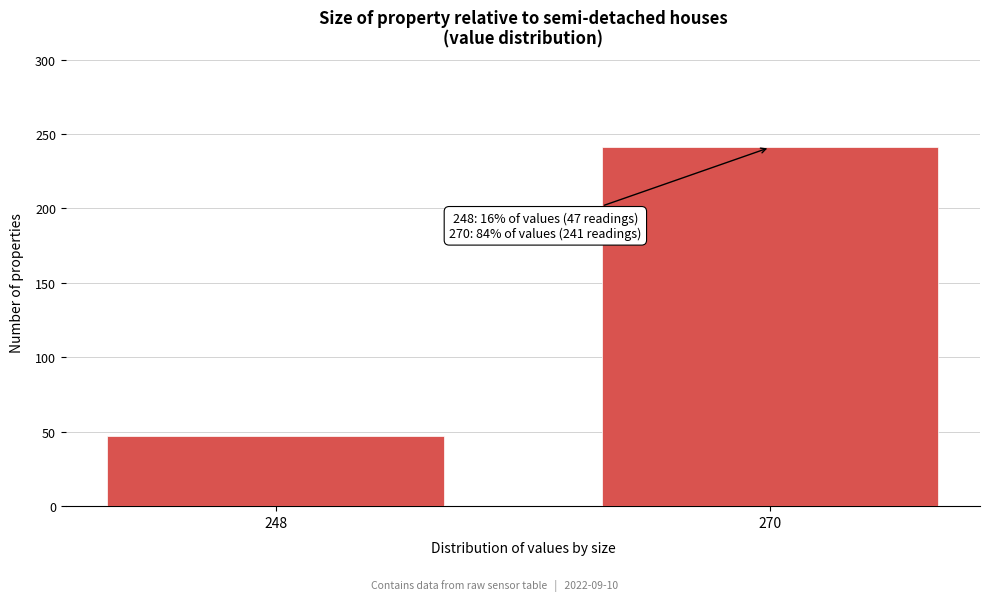

Reading left to right, what are all the values shown in this chart?

47	241